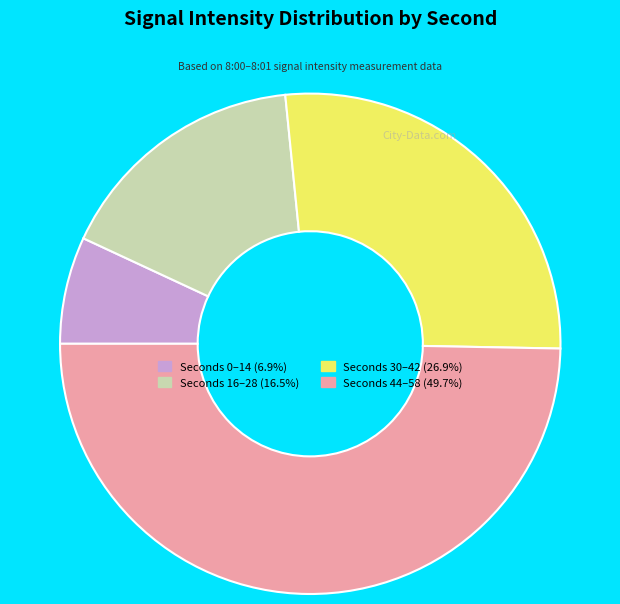

Is there a majority slice in this chart?

No